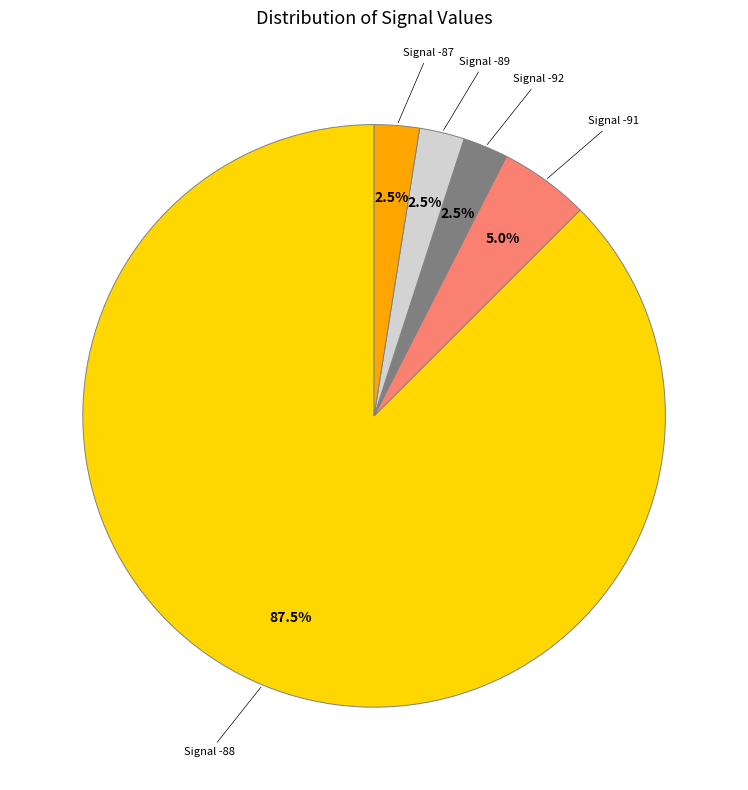

Does any single category account for the majority?

Yes